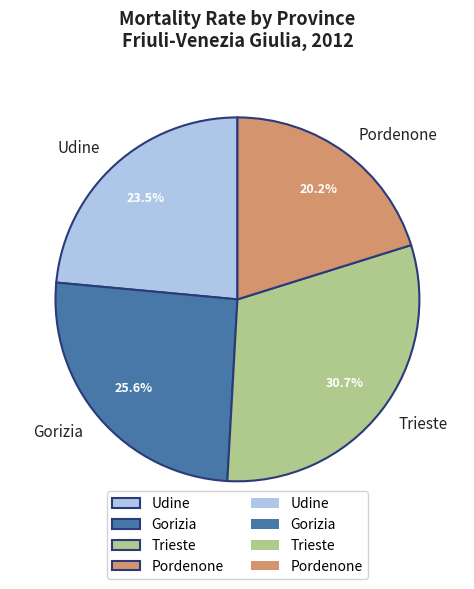

Approximately how many times larger is the value at Pordenone compared to Udine?

0.9